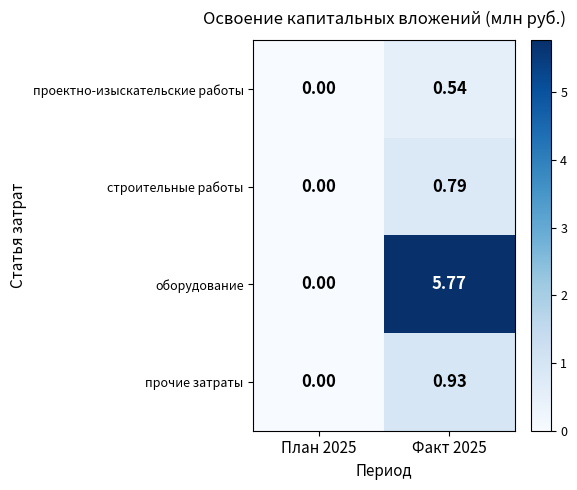

At Факт 2025, list the series in order from largest to smallest.

оборудование, прочие затраты, строительные работы, проектно-изыскательские работы